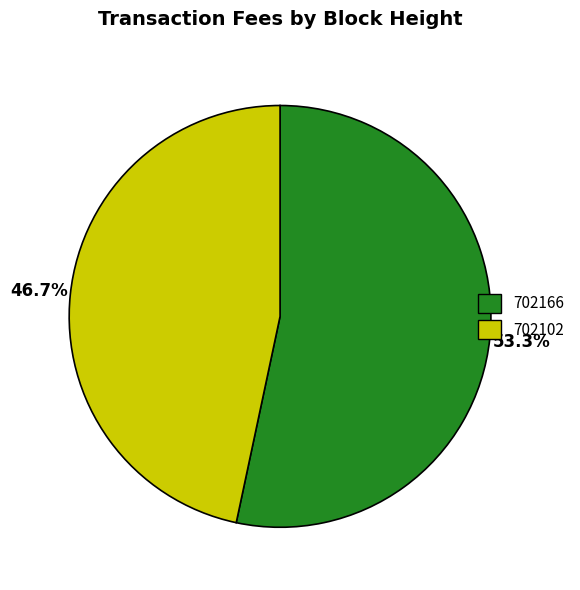

What is the smallest slice in the pie chart?

702102